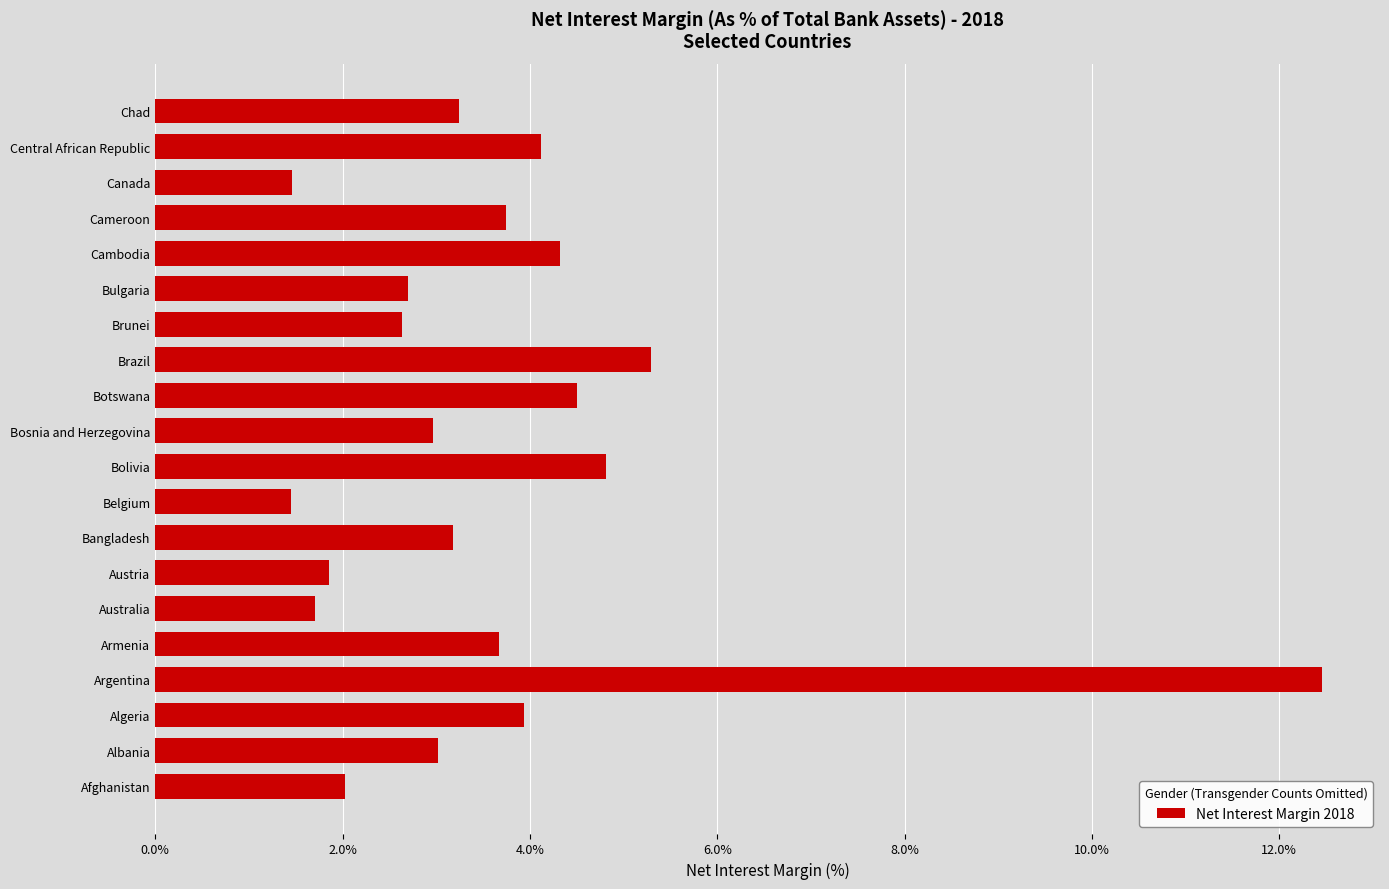

Reading top to bottom, what are all the values shown in this chart?

3.2	4.1	1.5	3.7	4.3	2.7	2.6	5.3	4.5	3.0	4.8	1.5	3.2	1.9	1.7	3.7	12.5	3.9	3.0	2.0